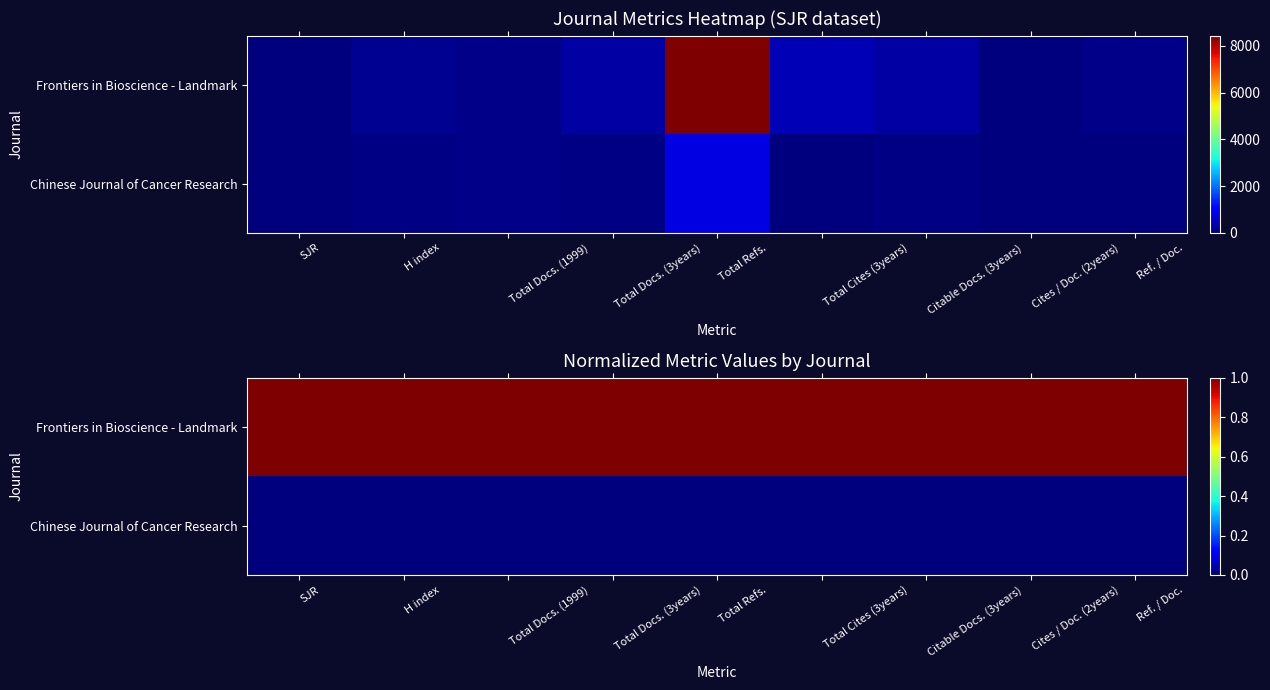

Is the value of Frontiers in Bioscience - Landmark at Citable Docs. (3years) greater than the value of Chinese Journal of Cancer Research at Citable Docs. (3years)?

Yes